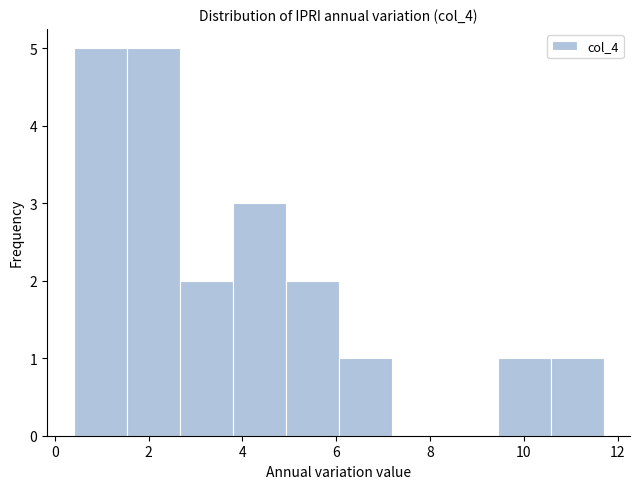

Reading left to right, transcribe this chart: for each bar, give the range it covers on the x-axis and its height. Neither the bar edges nor the heights are printed on the chart, so give them approximately, as read against the axes.

0.4 to 1.6: 5
1.6 to 2.6: 5
2.6 to 3.8: 2
3.8 to 5.0: 3
5.0 to 6.0: 2
6.0 to 7.2: 1
7.2 to 8.4: 0
8.4 to 9.4: 0
9.4 to 10.6: 1
10.6 to 11.8: 1